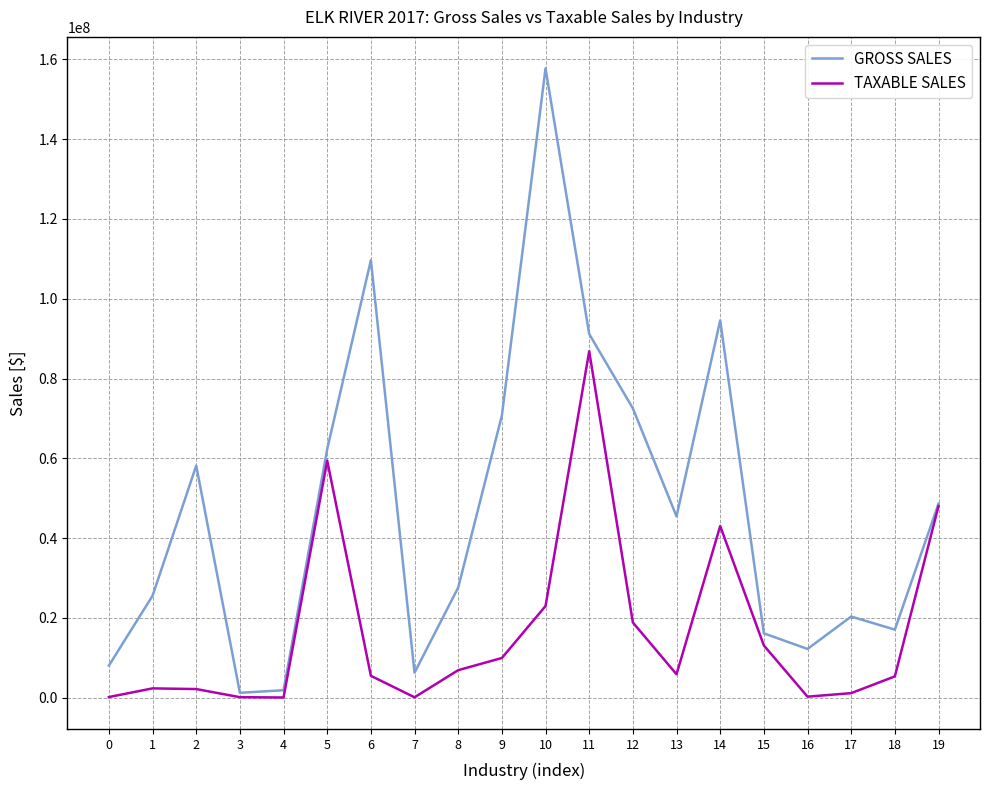

What is the greatest value displayed?

157772727